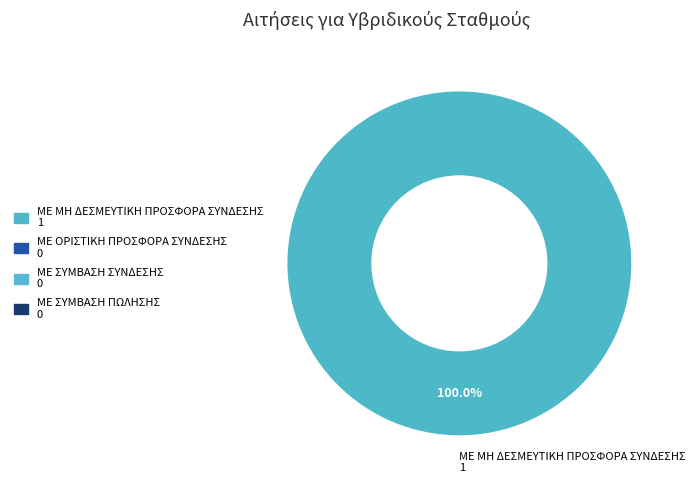

Count the number of slices in the pie.

1